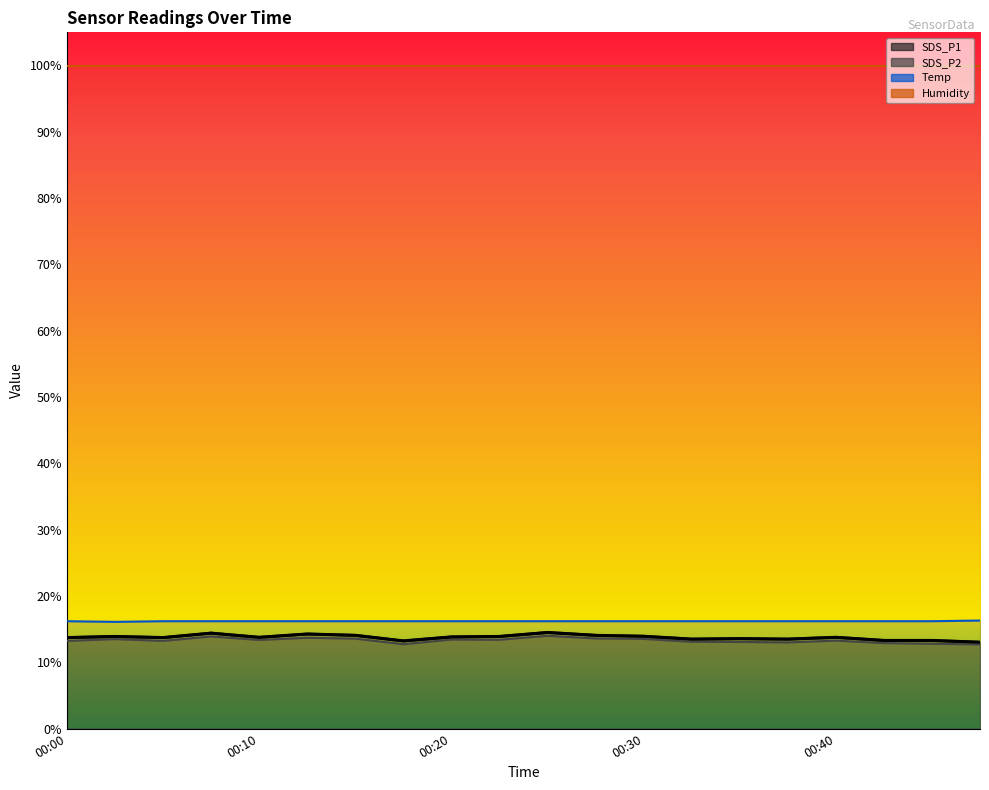

At which category does SDS_P2 reach its first local peak?

00:03